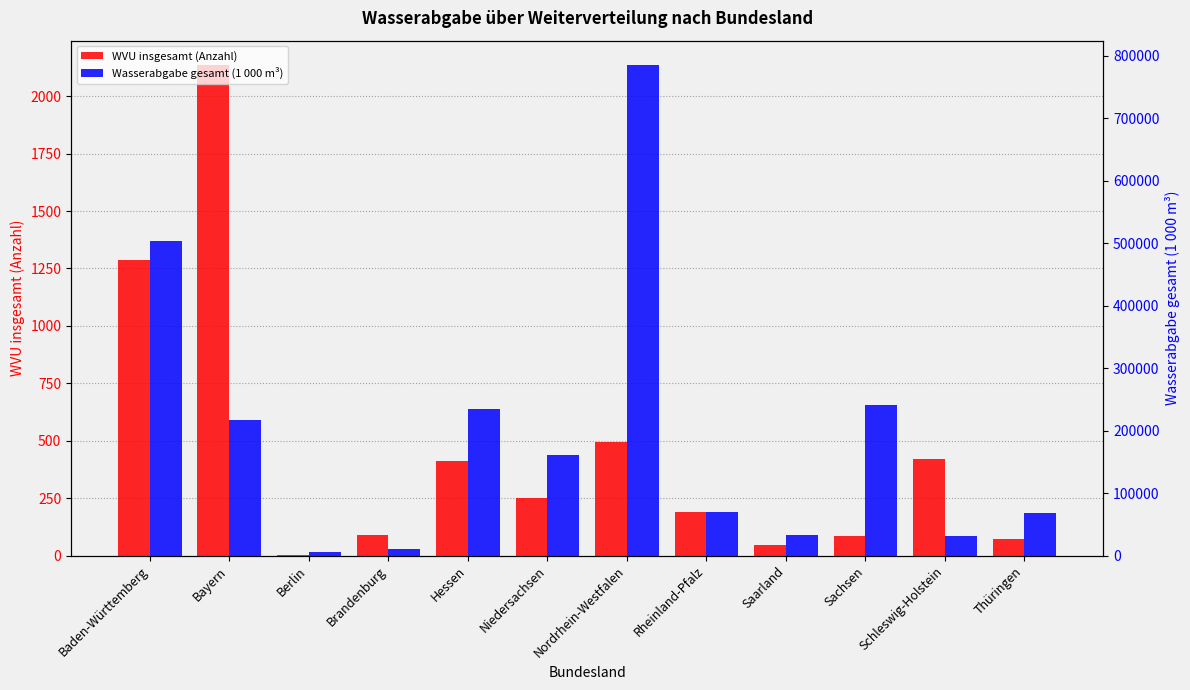

Where does the Wasserabgabe gesamt (1 000 m³) series first go above 161806?

Baden-Württemberg